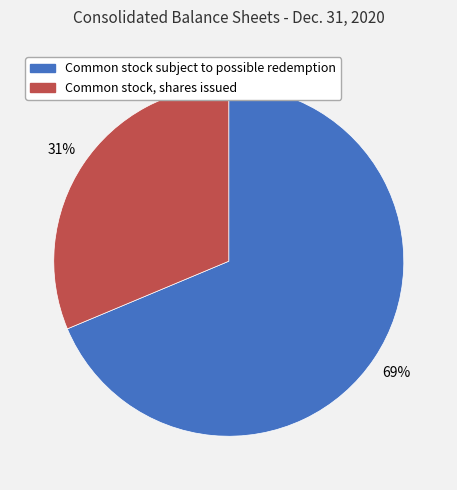

To the nearest percent, what is the combined percentage of Common stock, shares issued and Common stock subject to possible redemption?

100%